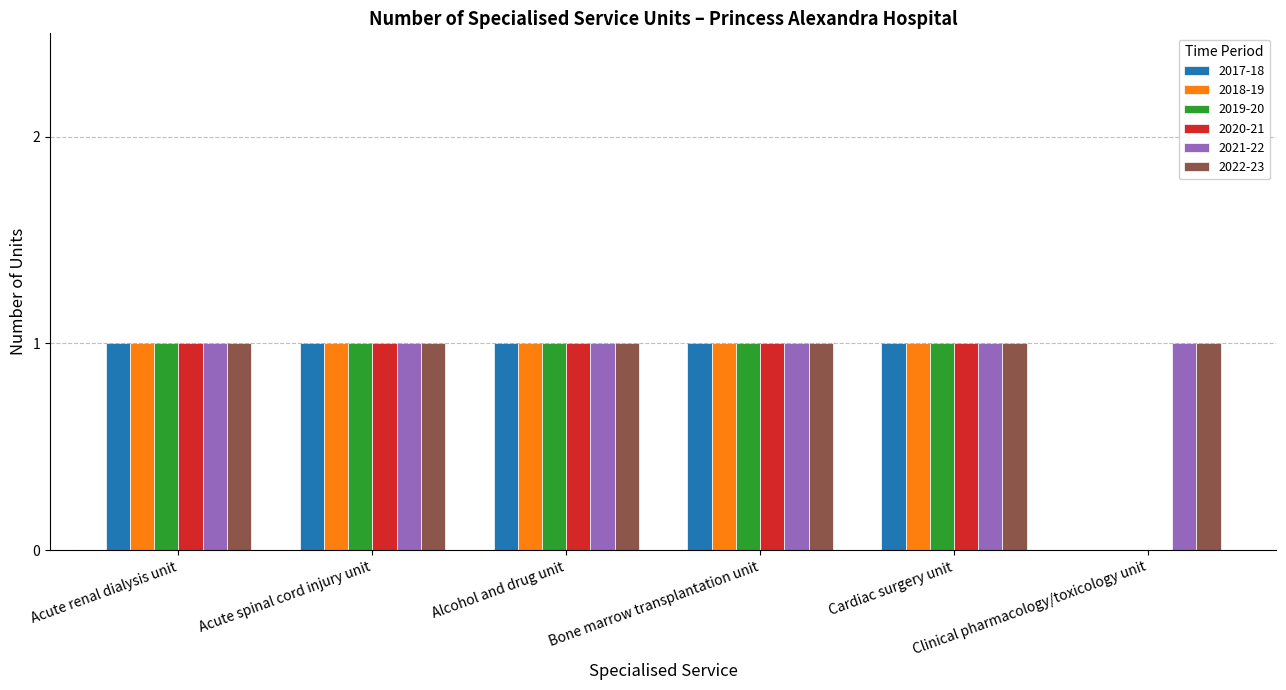

Are the bars horizontal?

No